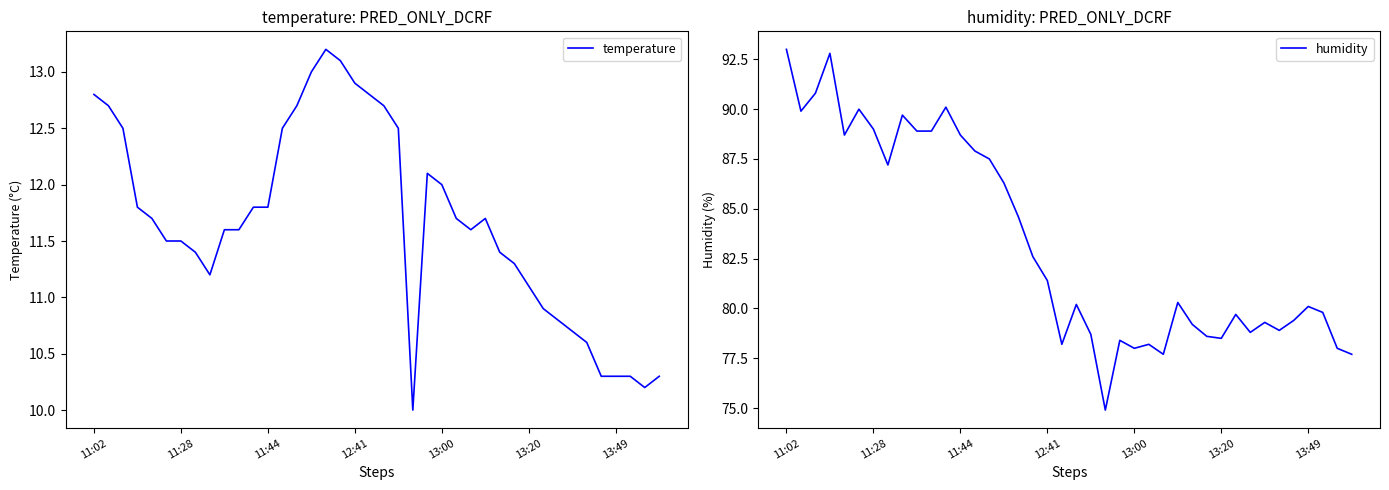

At which label does temperature first exceed 11?

11:02